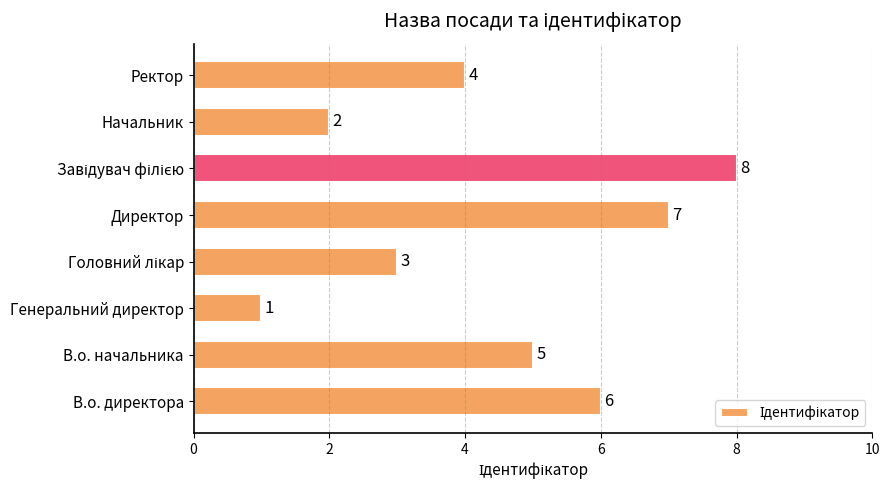

How many bars are there in total?

8